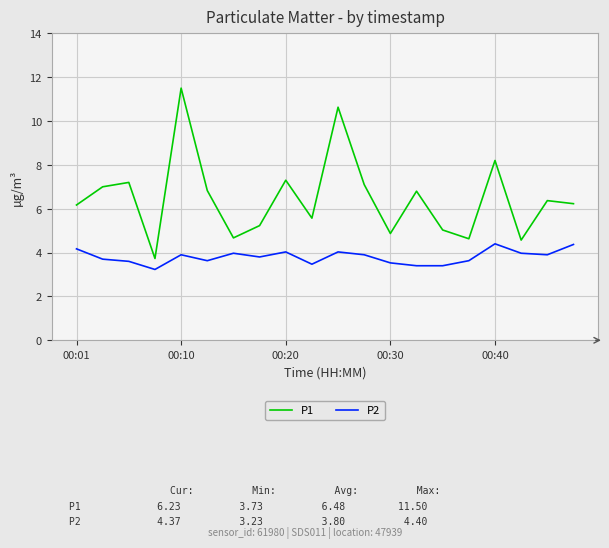

What is the minimum value for P2?

3.2